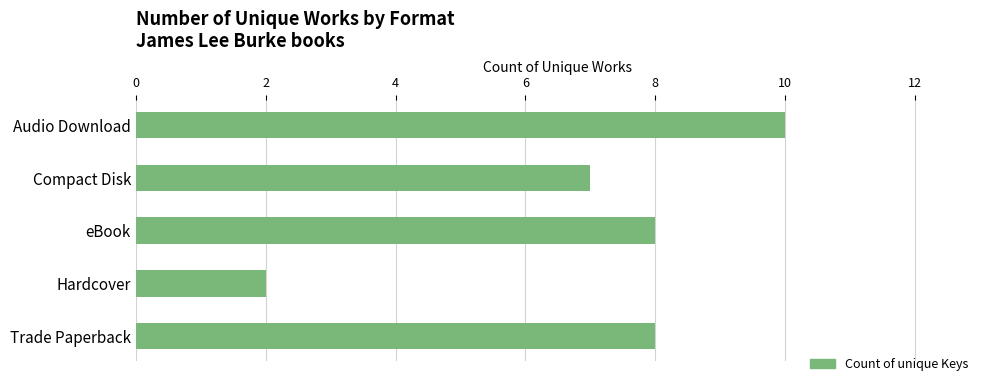

How many bars are there in total?

5